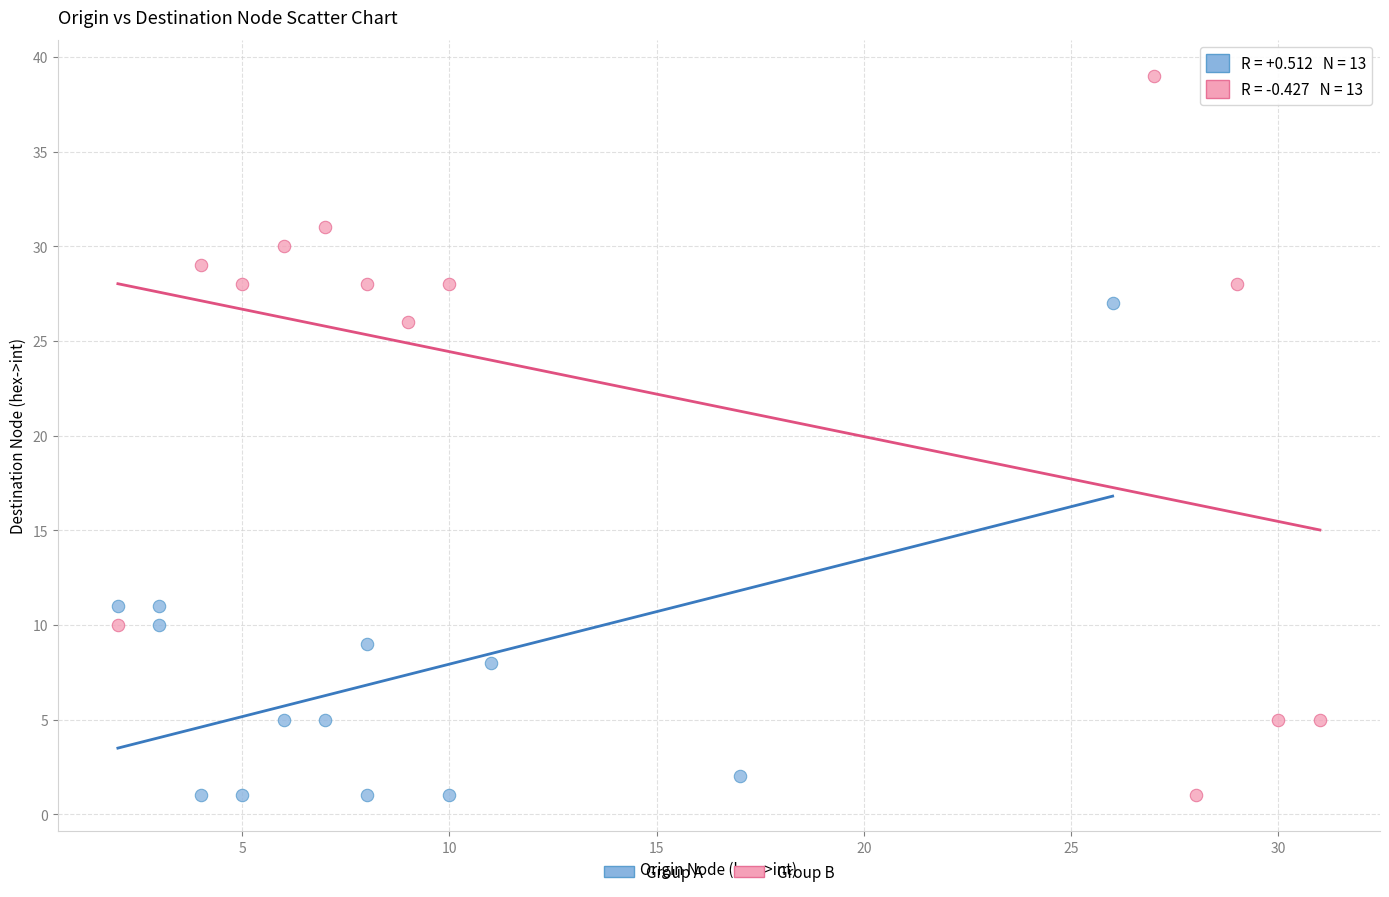

Which series has the widest spread of Y values?

Group B